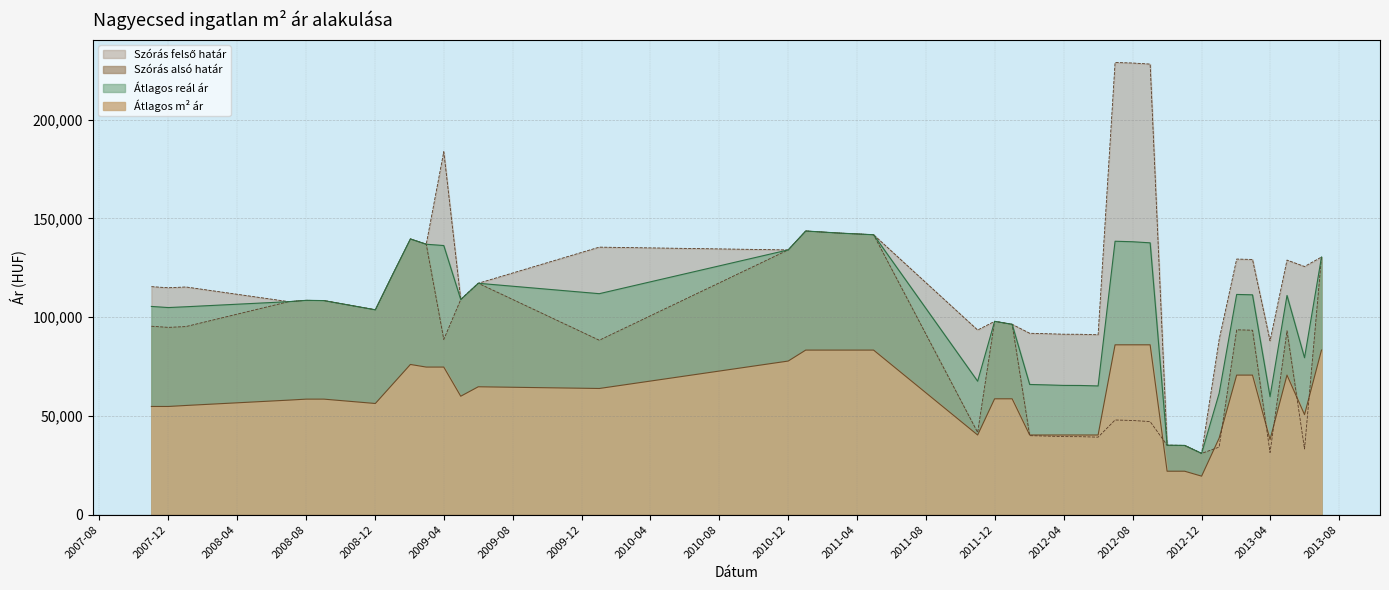

Is it true that Szórás alsó határ equals 56848 at 2009-04?

False